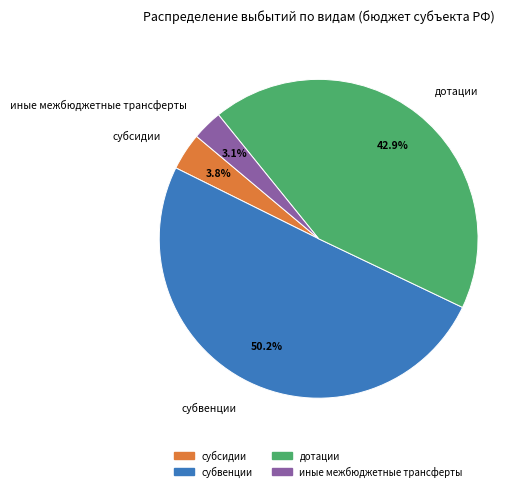

How many slices are in this pie chart?

4